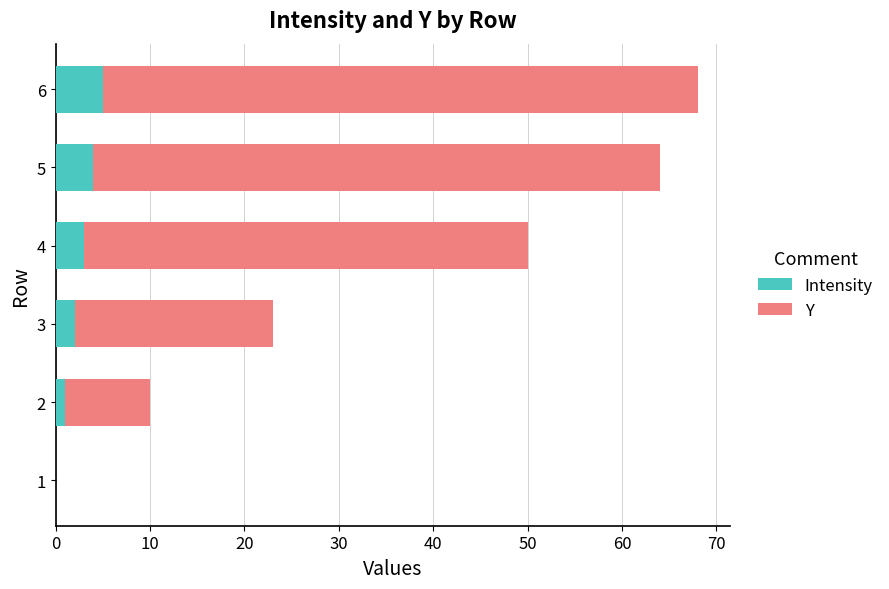

What is the sum of all Intensity values?

15